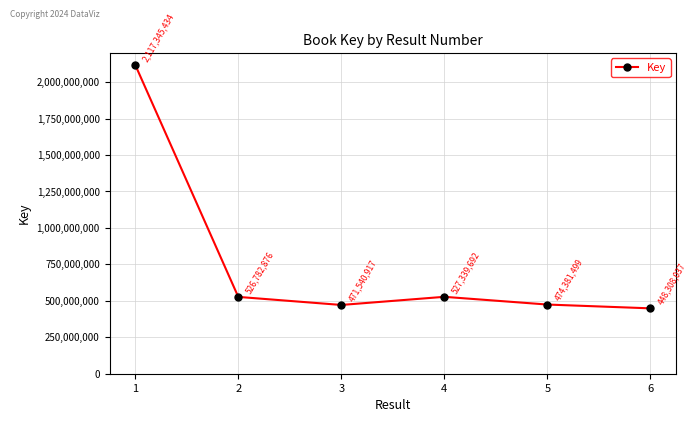

Is it true that the value at 4 is 527339692?

True